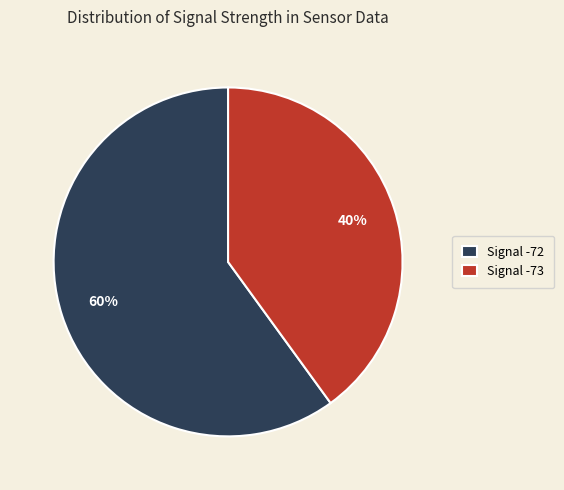

Is it true that Signal -72 is 54% of the pie?

False